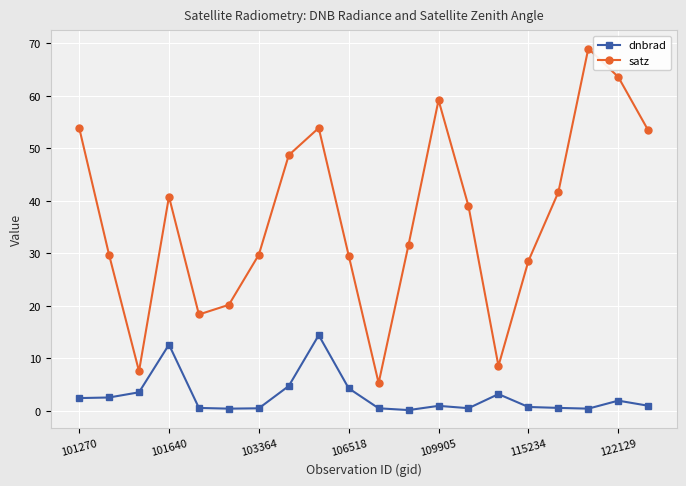

How many lines are shown in the chart?

2